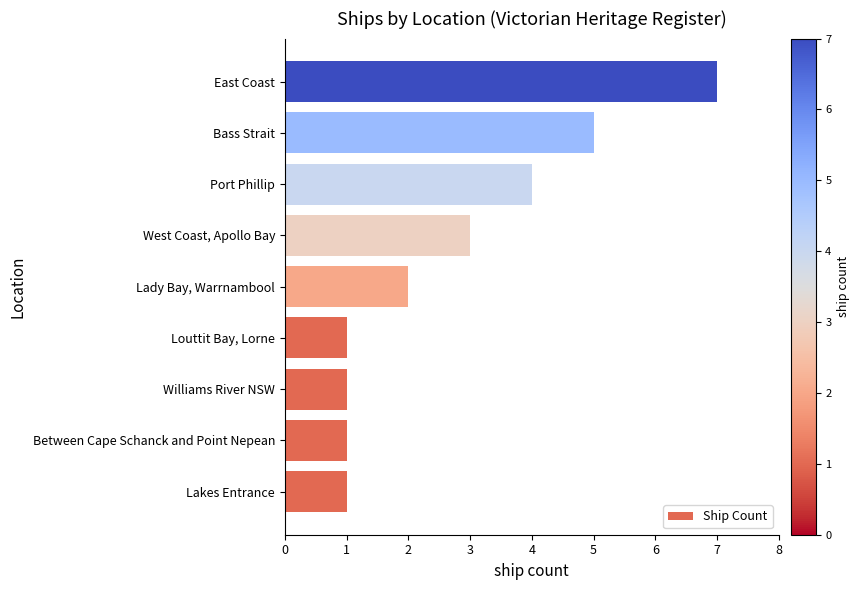

At which category does the chart reach its peak across all series?

East Coast